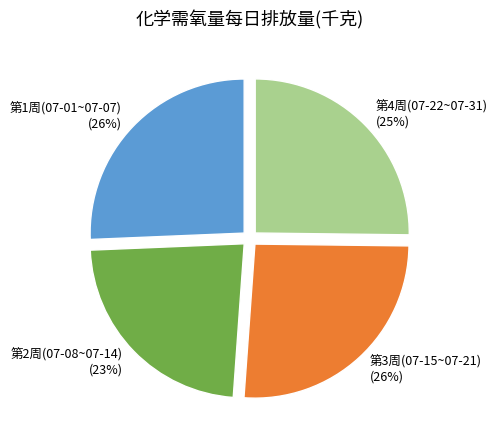

Approximately how many times larger is the value at 第4周(07-22~07-31) compared to 第3周(07-15~07-21)?

1.0